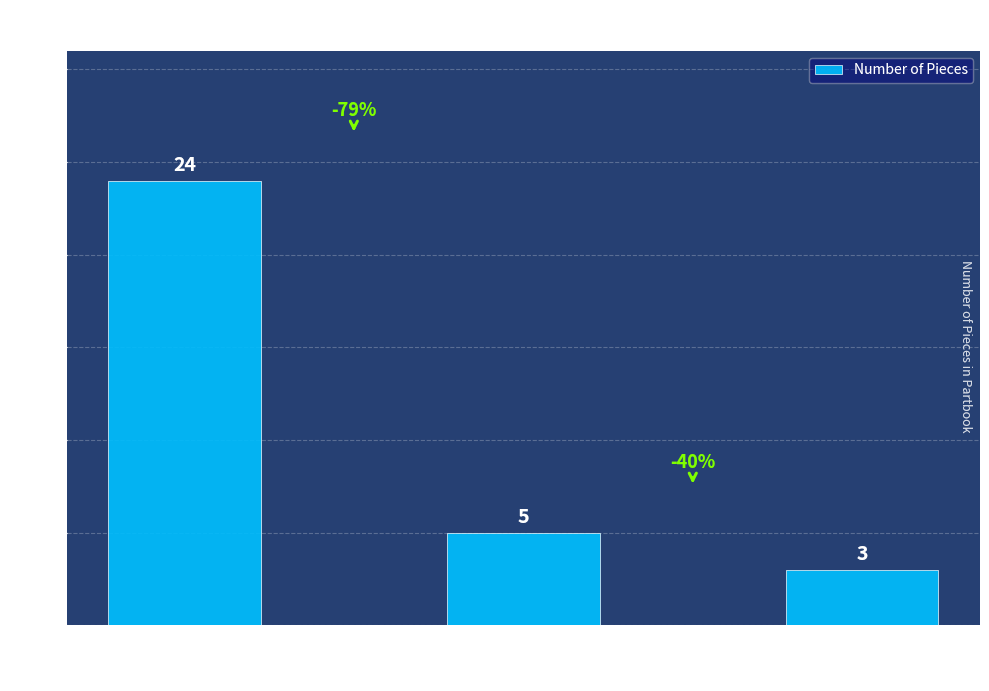

What is the change in value from F4 to F5?

-19